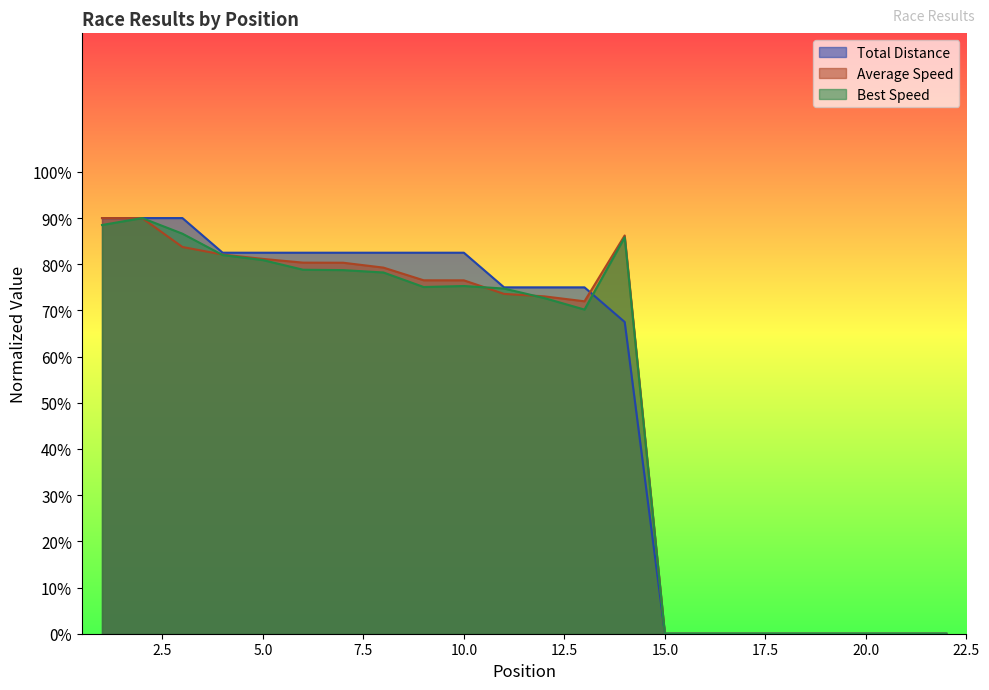

What is the greatest value displayed?

90.0